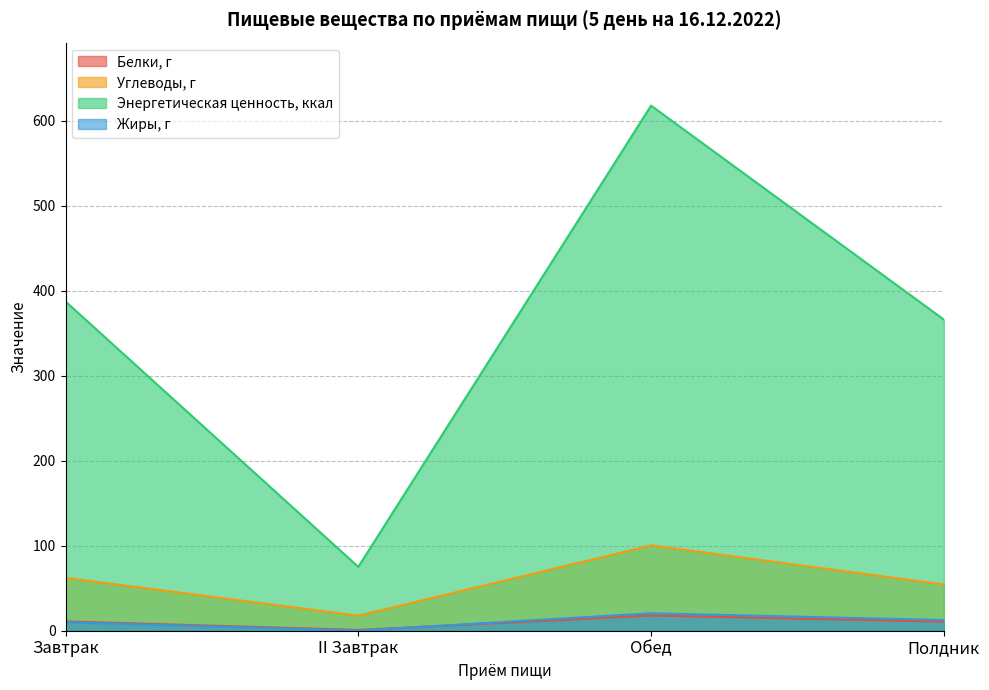

Reading left to right, list all the values displayed in this chart.

Белки, г: 11.0	0.9	17.9	10.7
Углеводы, г: 62.2	17.7	100.4	54.4
Энергетическая ценность, ккал: 387.2	75.1	617.5	365.9
Жиры, г: 10.1	0.2	20.5	12.6